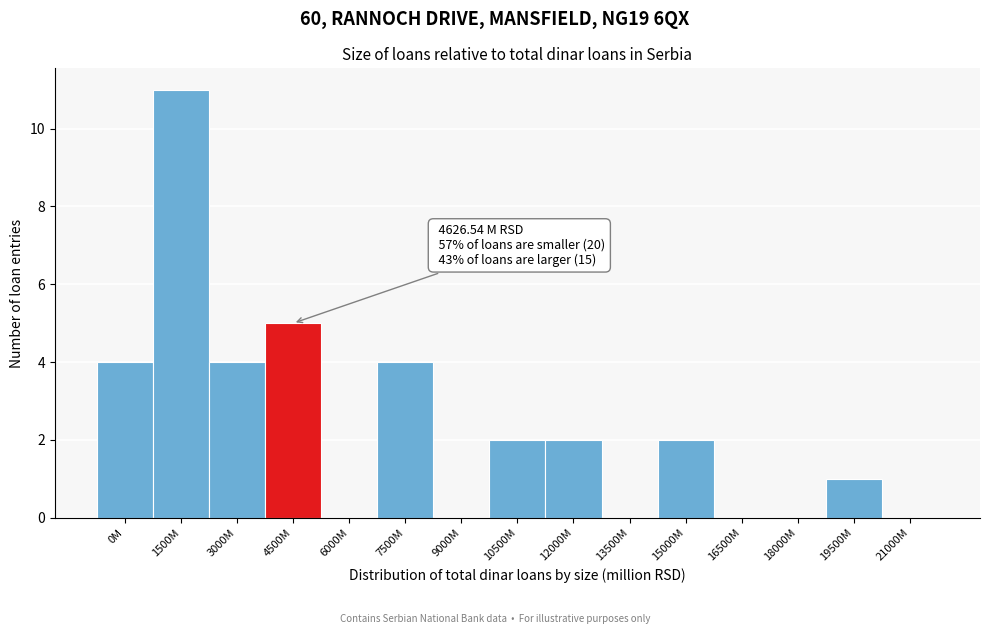

Reading left to right, extract all data points from this chart.

0M=4	1500M=11	3000M=4	4500M=5	6000M=0	7500M=4	9000M=0	10500M=2	12000M=2	13500M=0	15000M=2	16500M=0	18000M=0	19500M=1	21000M=0